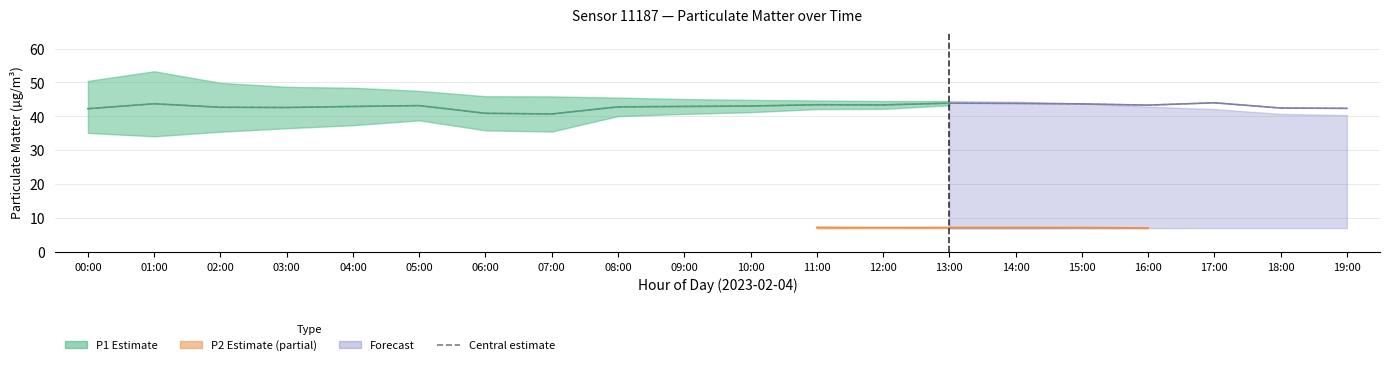

What is the average value?

42.9